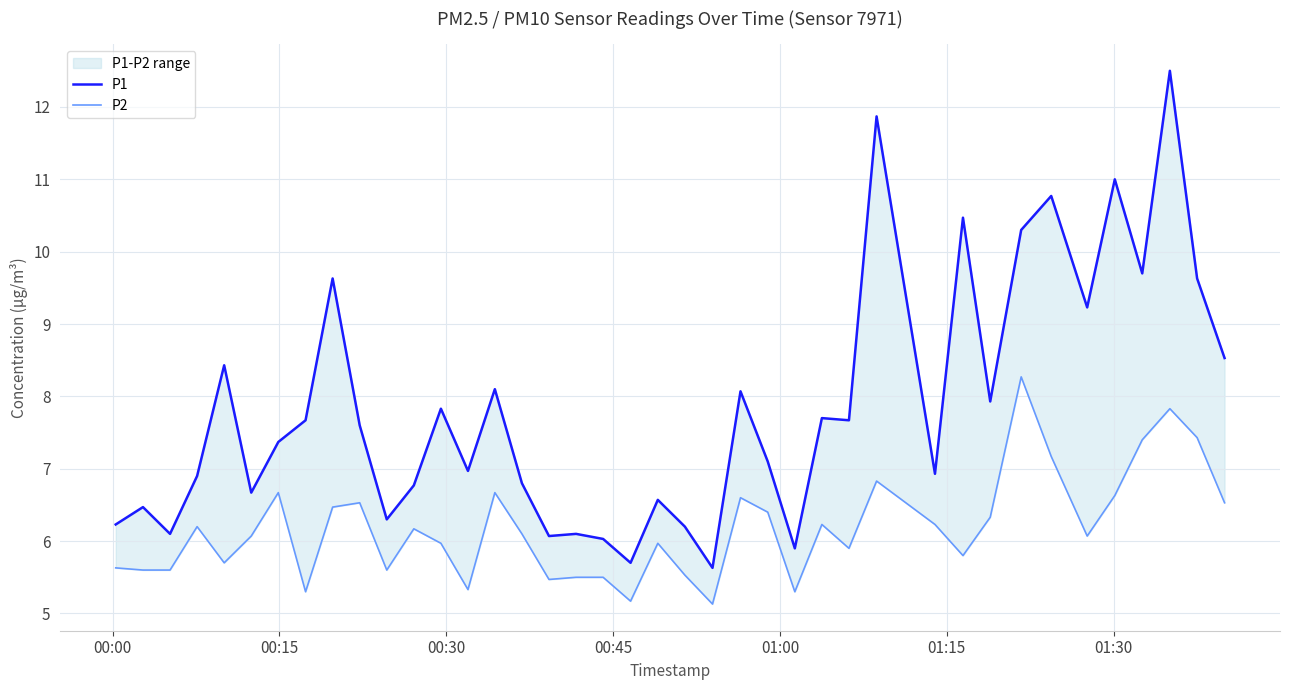

What is the sum of all P2 values?

246.8